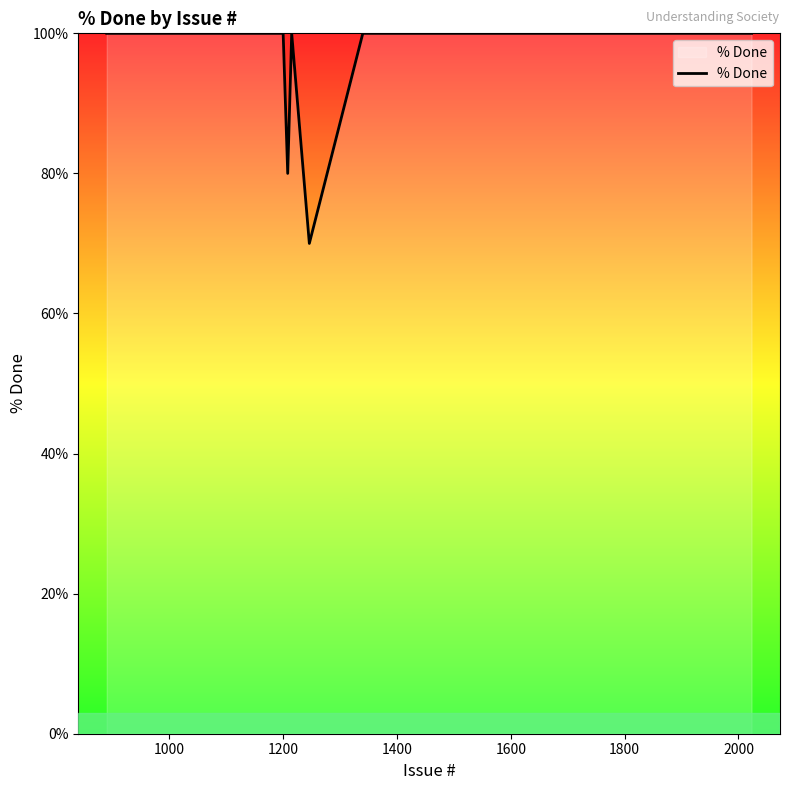

True or false: the data has more than 0 interior local peaks.

True